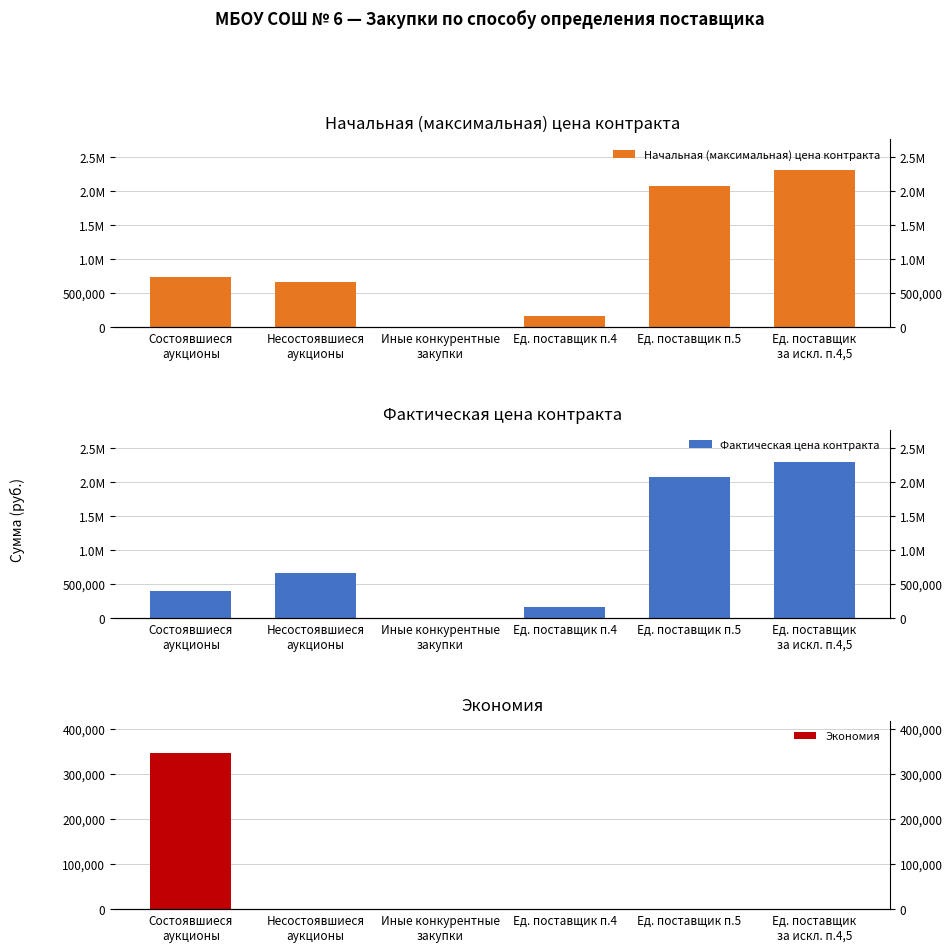

What is the label of the 5th bar from the right?

Несостоявшиеся
аукционы